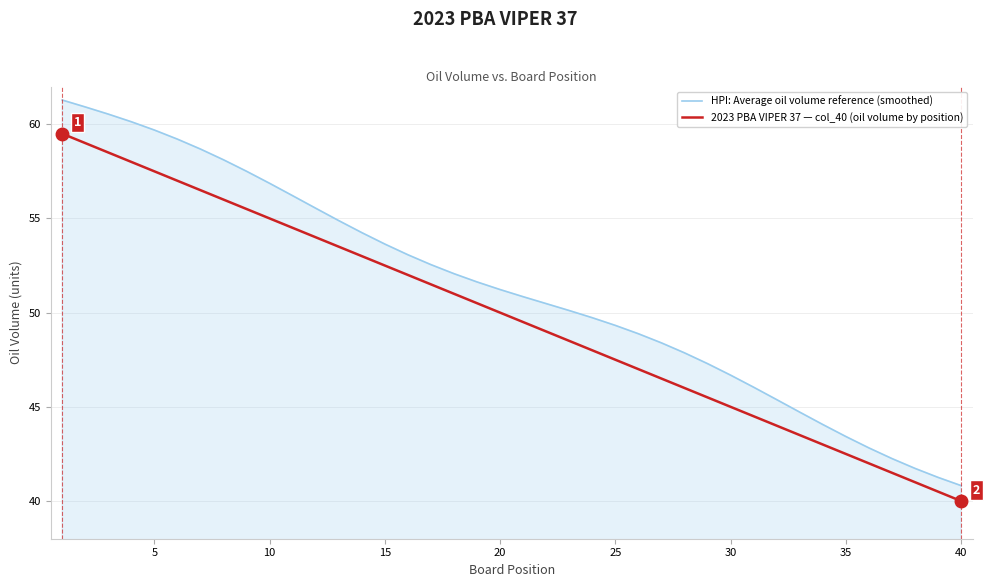

True or false: 2023 PBA VIPER 37 — col_40 (oil volume by position) and HPI: Average oil volume reference (smoothed) cross at least once.

False